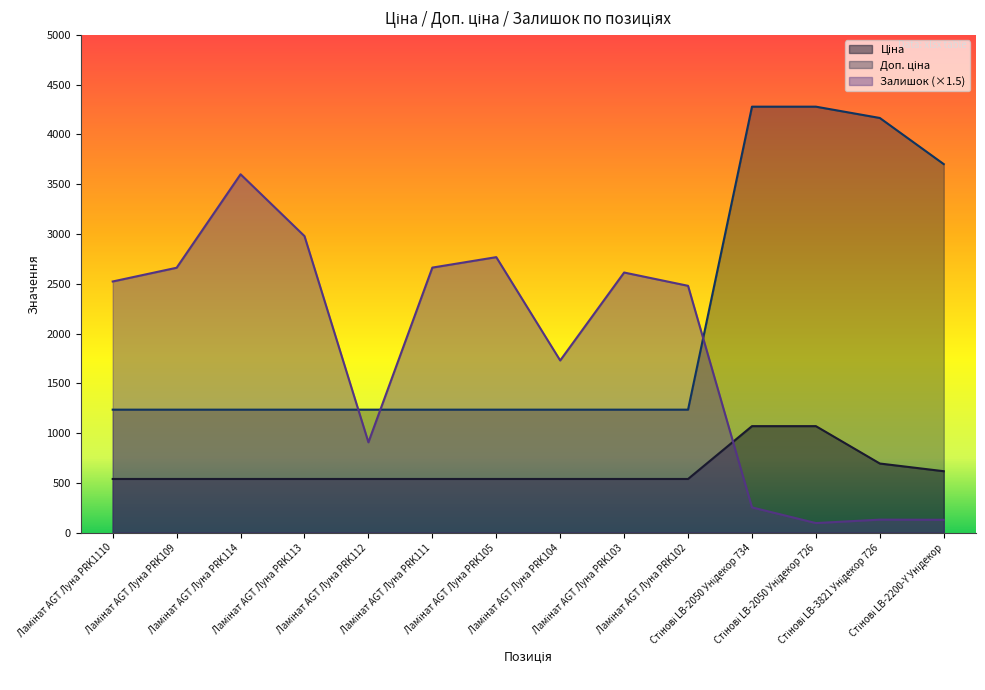

Which label corresponds to the largest value in the chart?

Стінові LB-2050 Унідекор 734